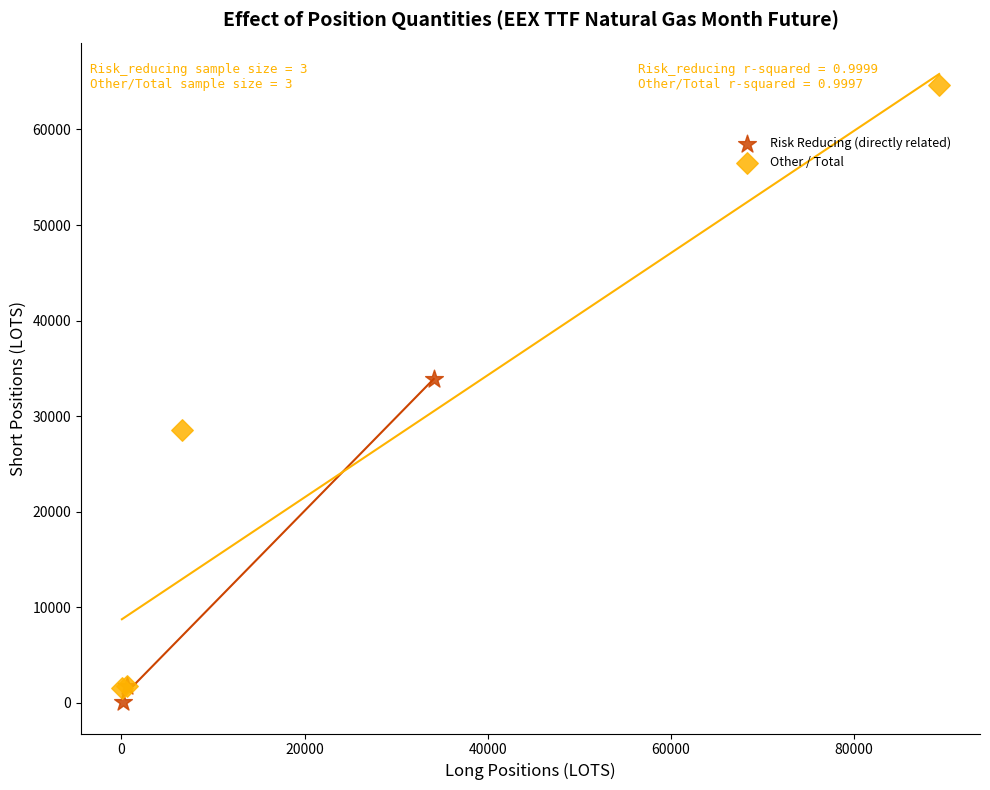

Which series contains the highest Y value?

Other / Total